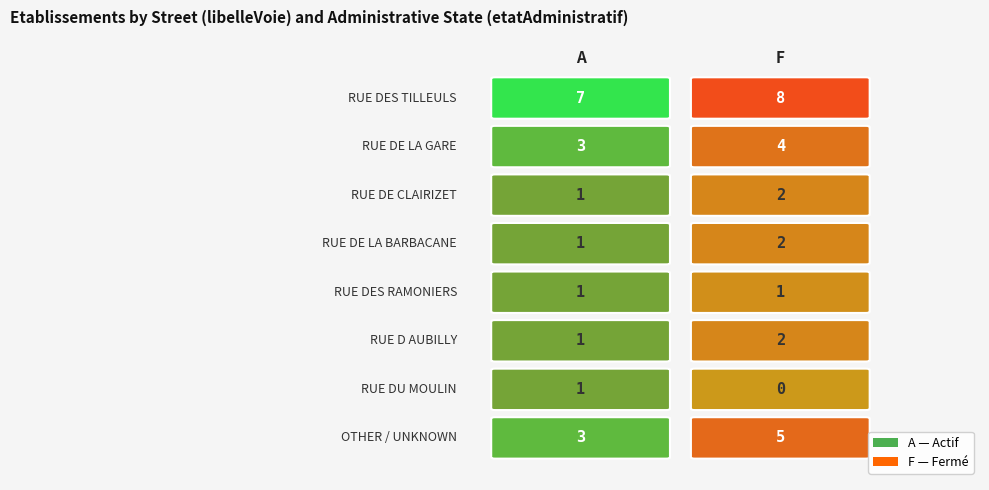

What is the minimum value for OTHER / UNKNOWN?

3